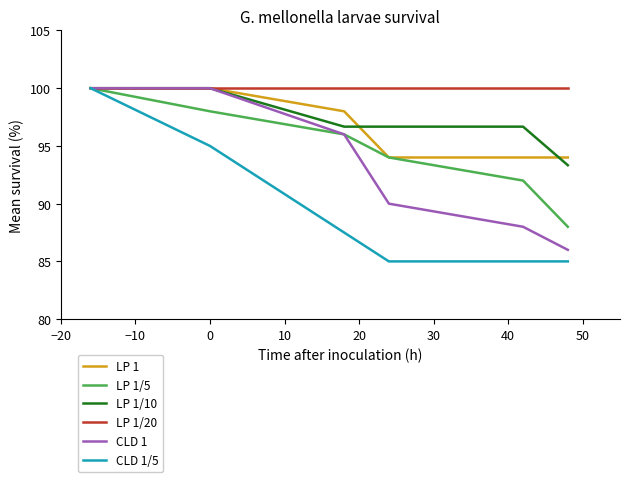

Is this an area chart (filled region under the line)?

No